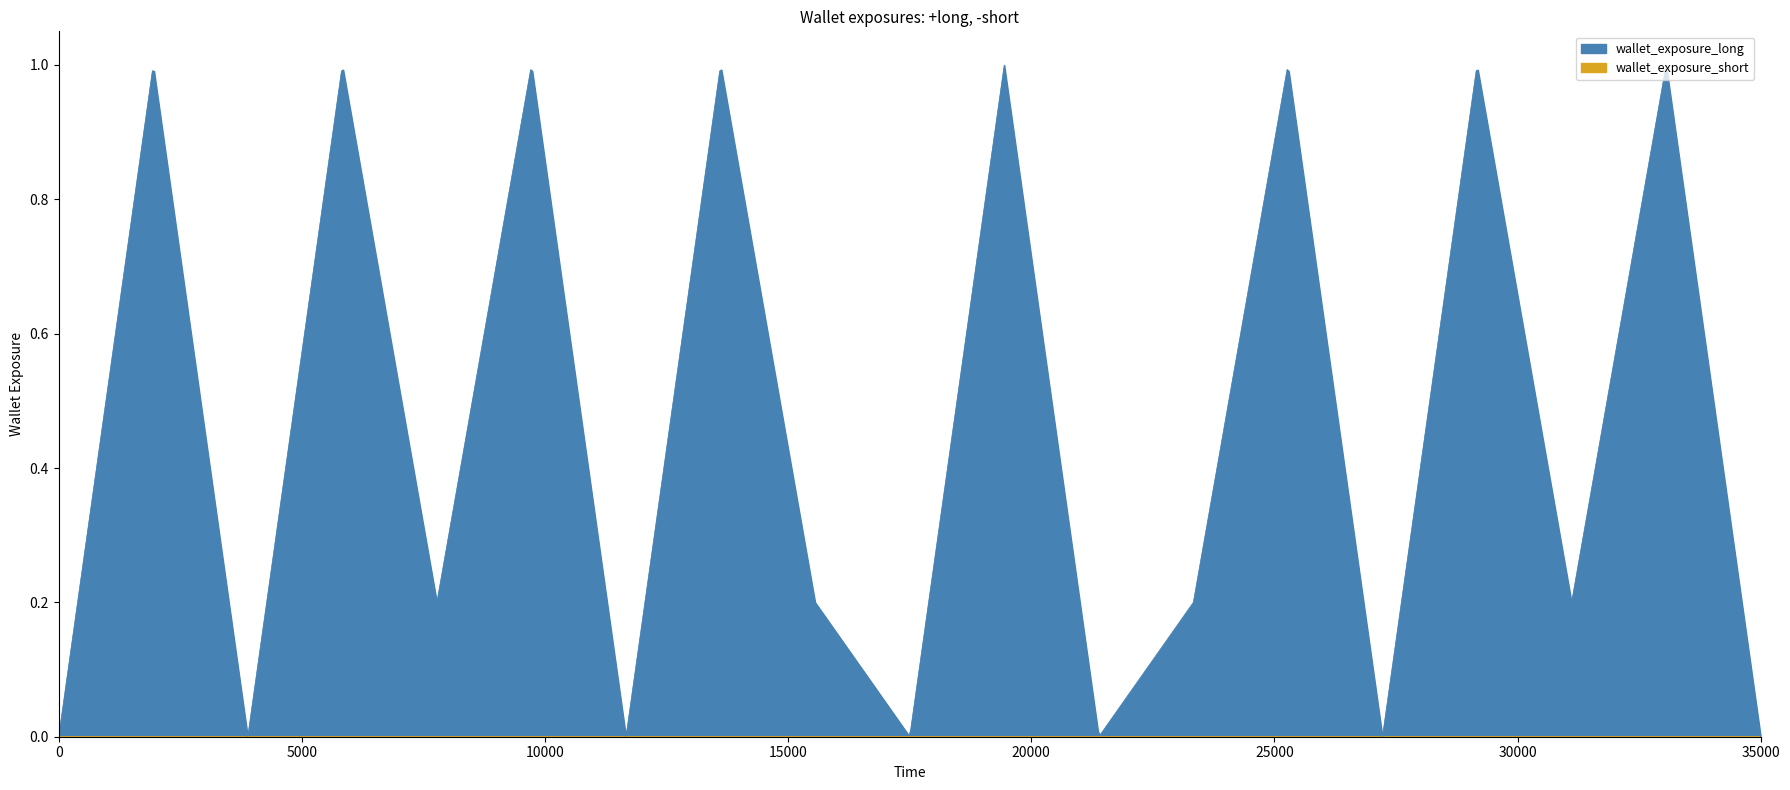

True or false: wallet_exposure_short and wallet_exposure_long intersect in this chart.

False